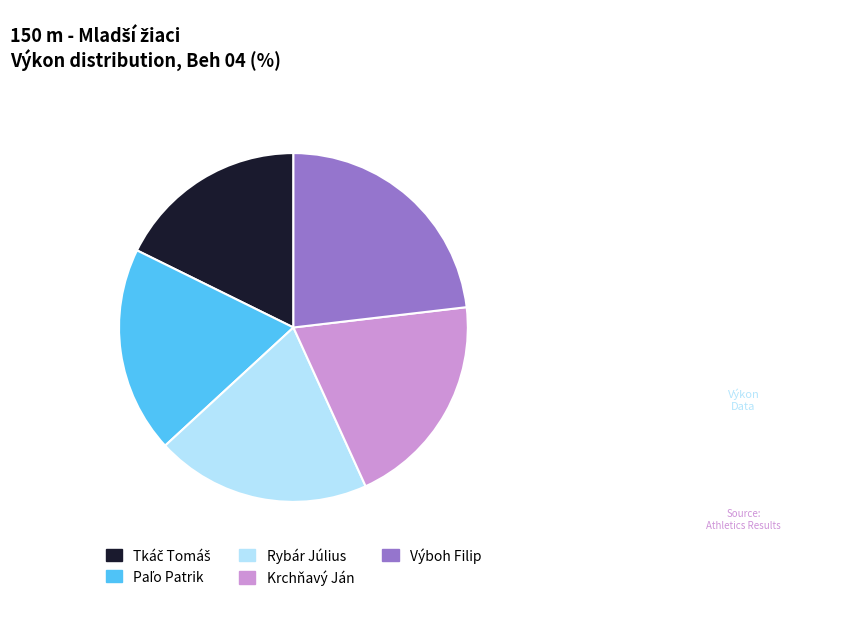

The Výboh Filip slice represents 23% of the pie. True or false?

True